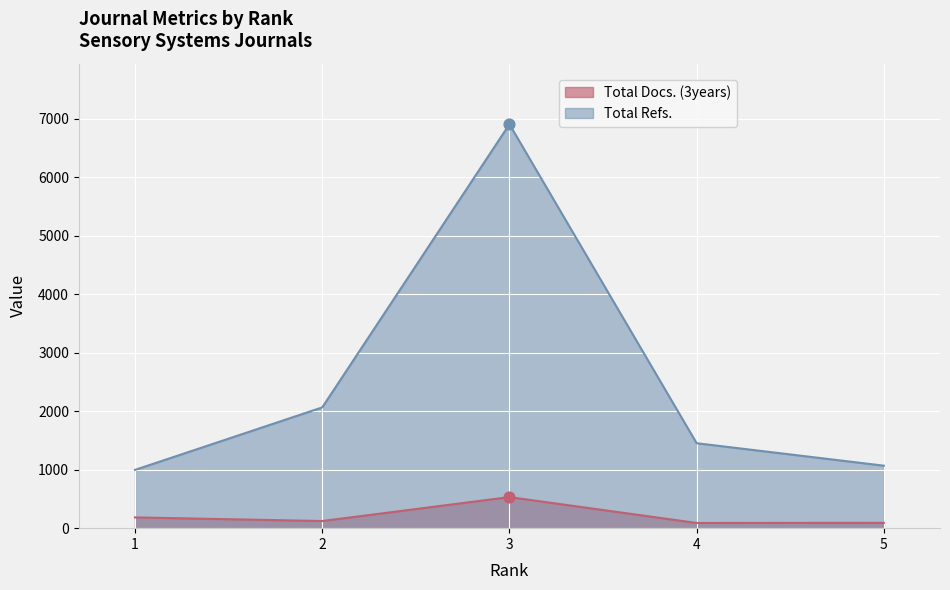

Which series reaches the minimum Y coordinate?

Total Docs. (3years)